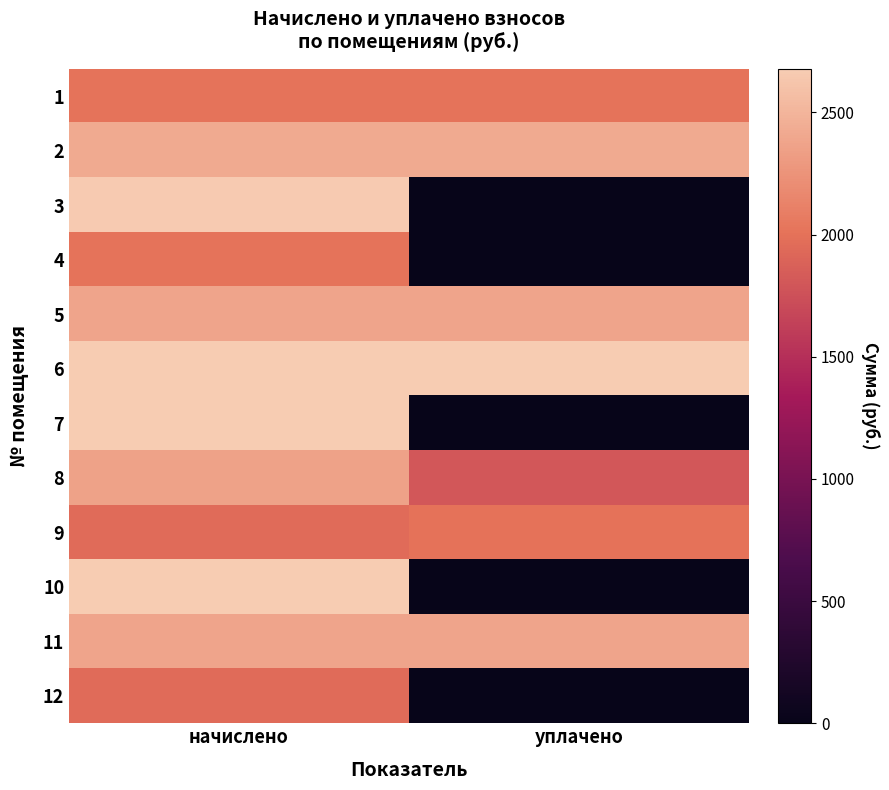

At which category is the sum across all series the highest?

начислено